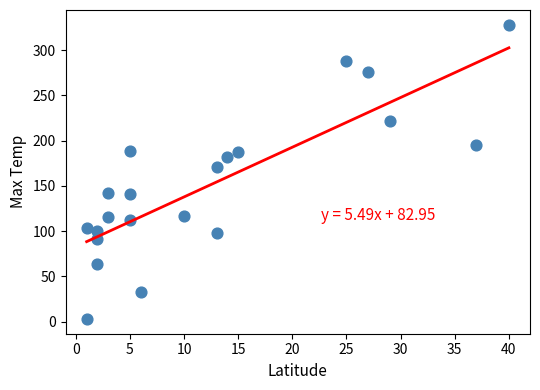

What is the range of X values (max minus min)?

39